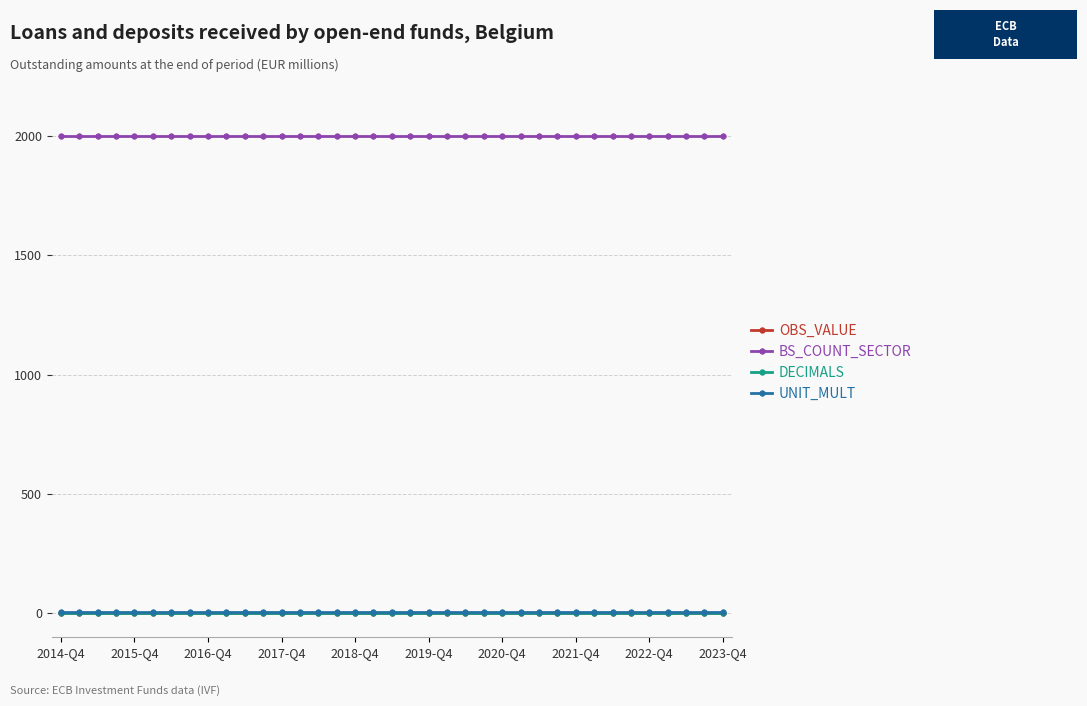

Is this an area chart (filled region under the line)?

No